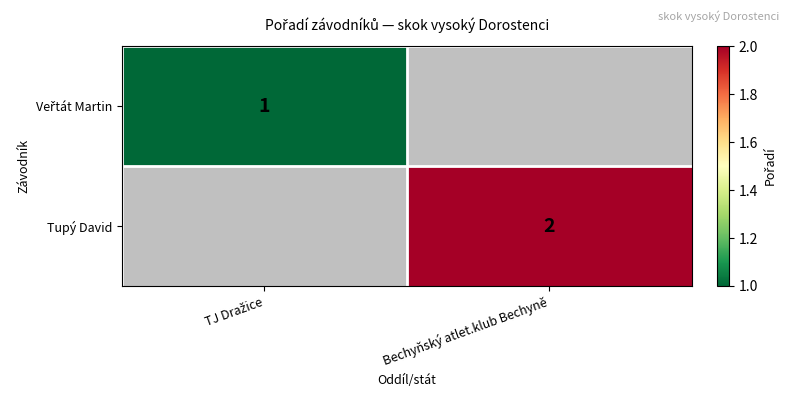

The Tupý David series shows 3 at Bechyňský atlet.klub Bechyně. True or false?

False